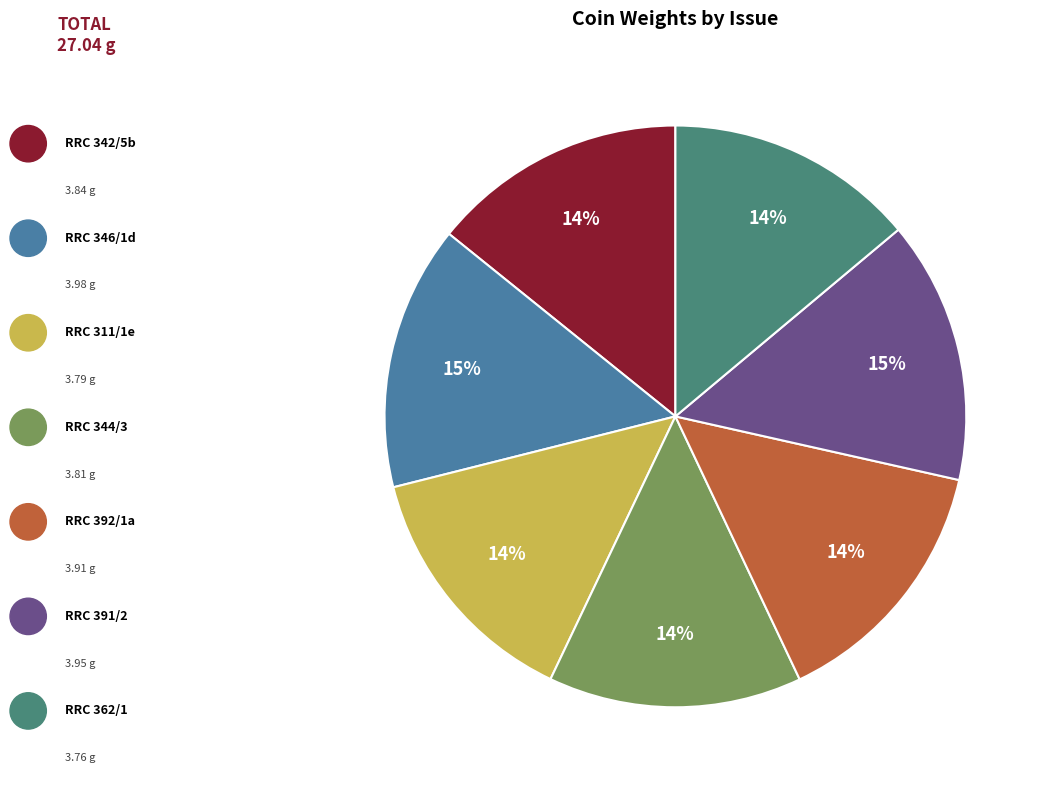

Is there a majority slice in this chart?

No